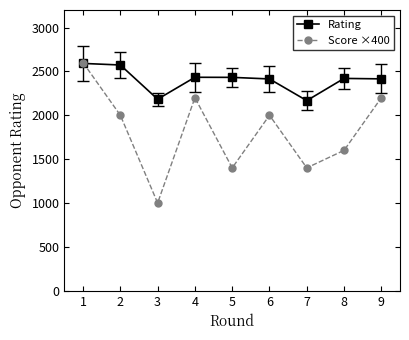

At which category does Score ×400 reach its first local peak?

4